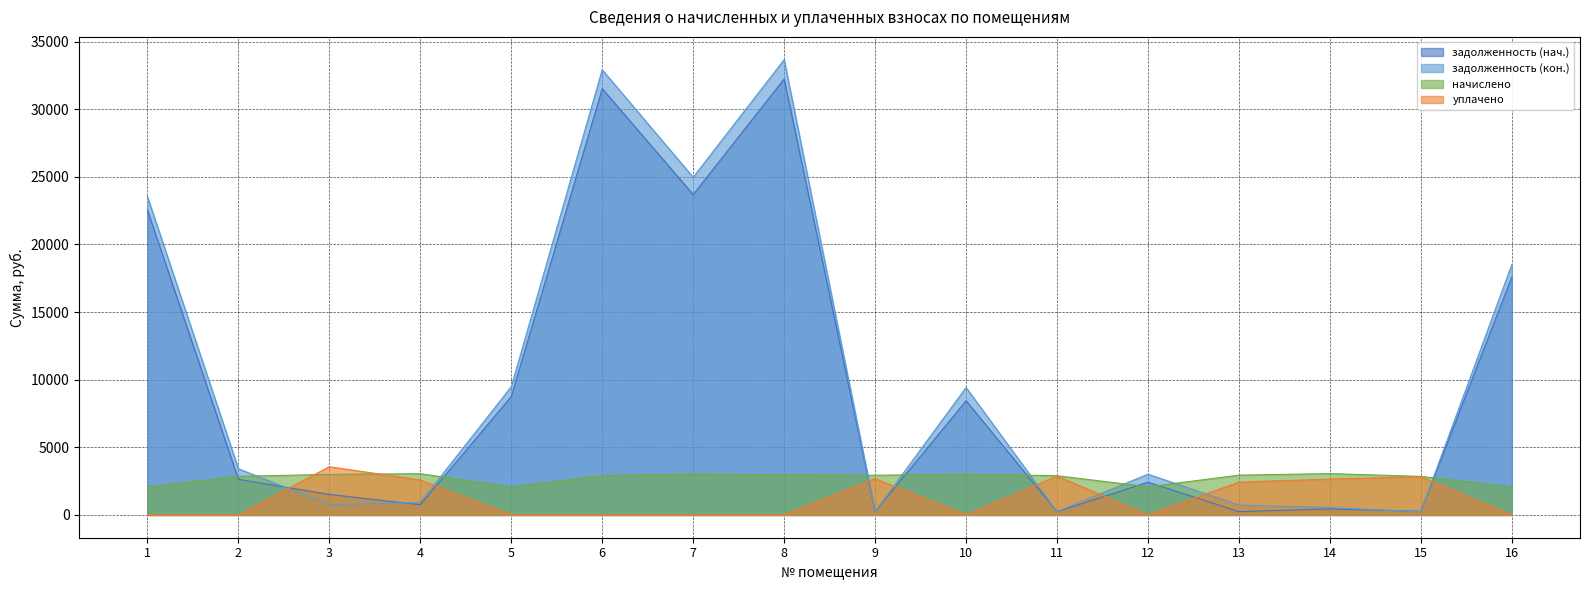

Which series changed the most between 4 and 7?

задолженность (кон.)